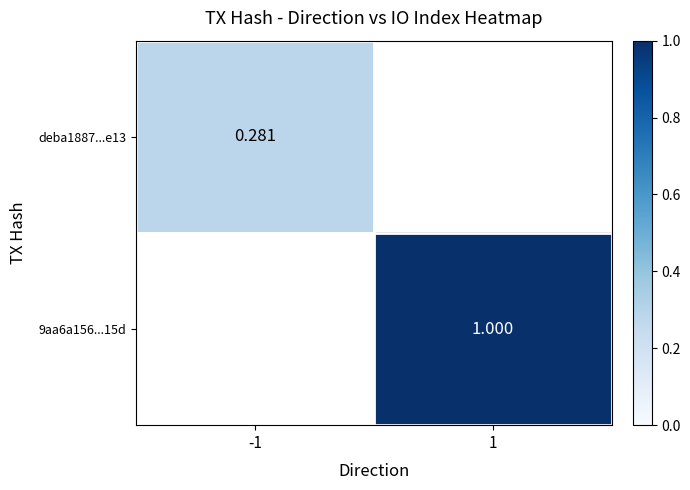

How many series are shown in this chart?

2